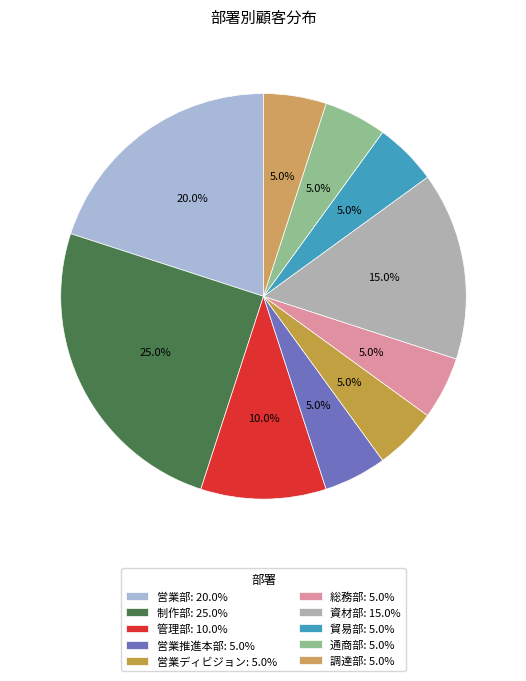

Rank the categories by value from highest to lowest.

制作部, 営業部, 資材部, 管理部, 営業推進本部, 営業ディビジョン, 総務部, 貿易部, 通商部, 調達部